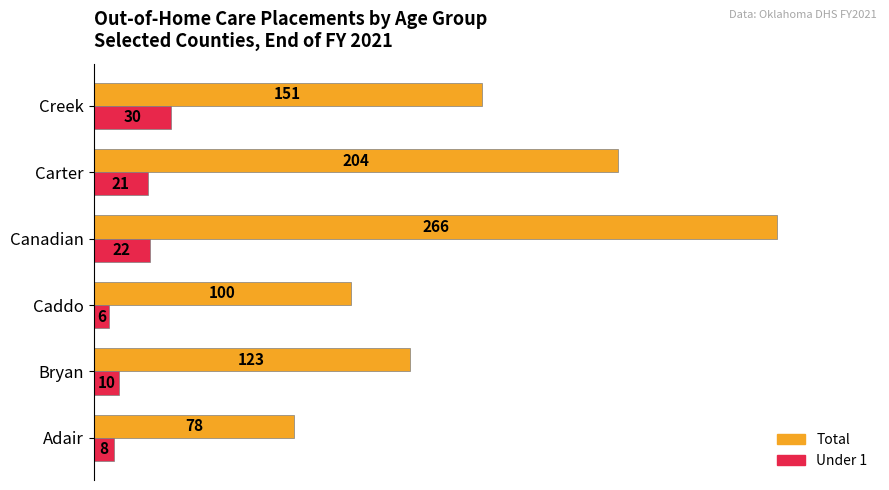

Rank the series at Carter from highest to lowest value.

Total, Under 1